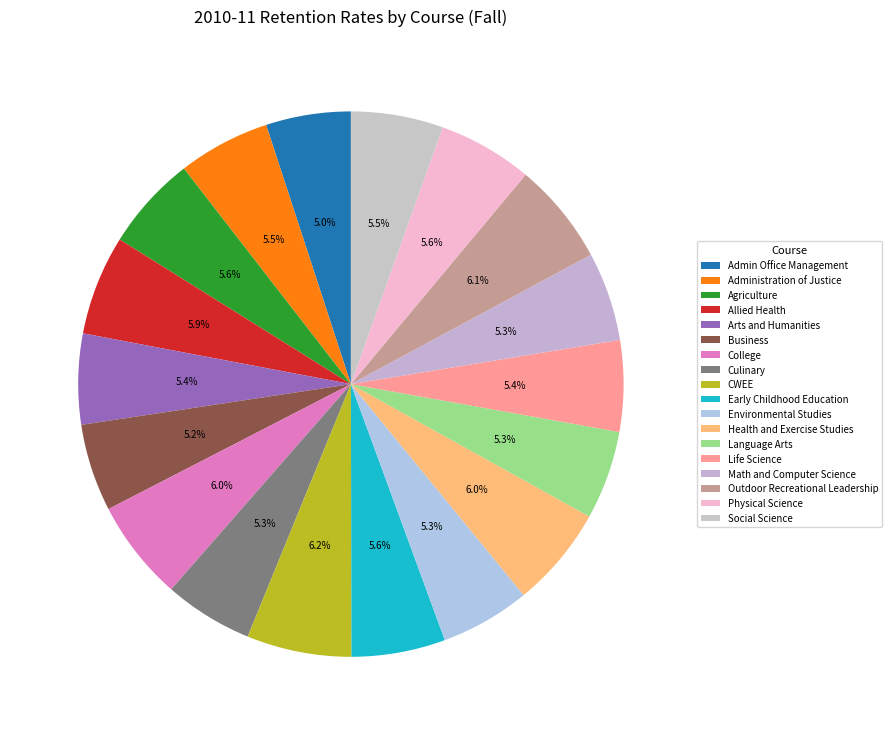

The Business slice represents 11% of the pie. True or false?

False